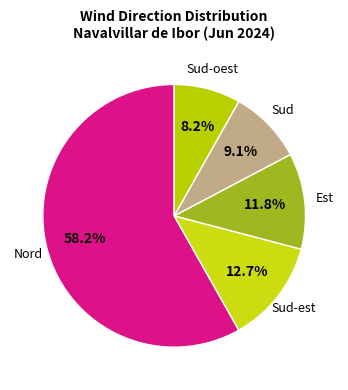

Which slice is the largest?

Nord